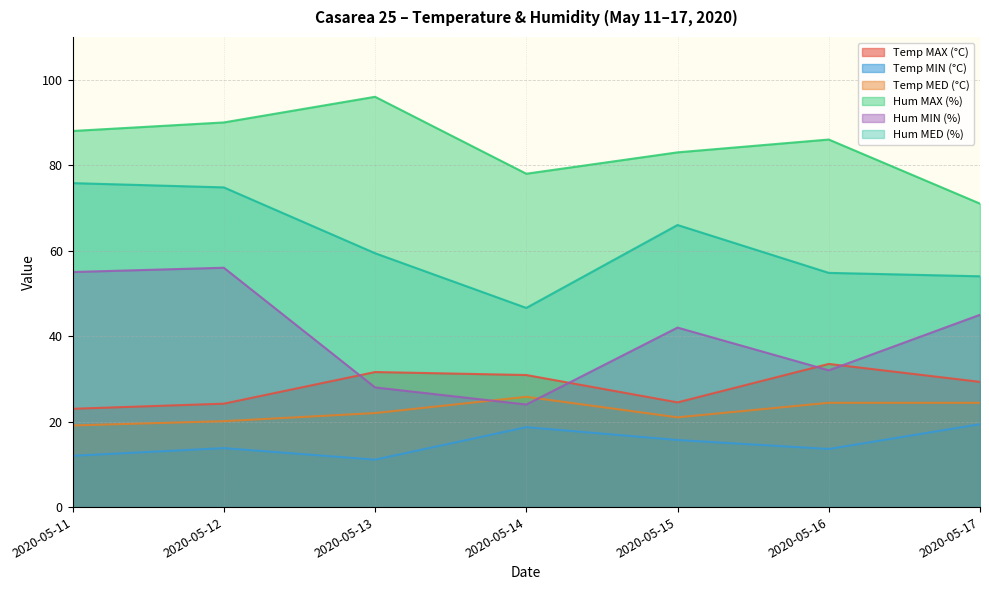

True or false: Temp MED (°C) has more than 1 interior local peaks.

False